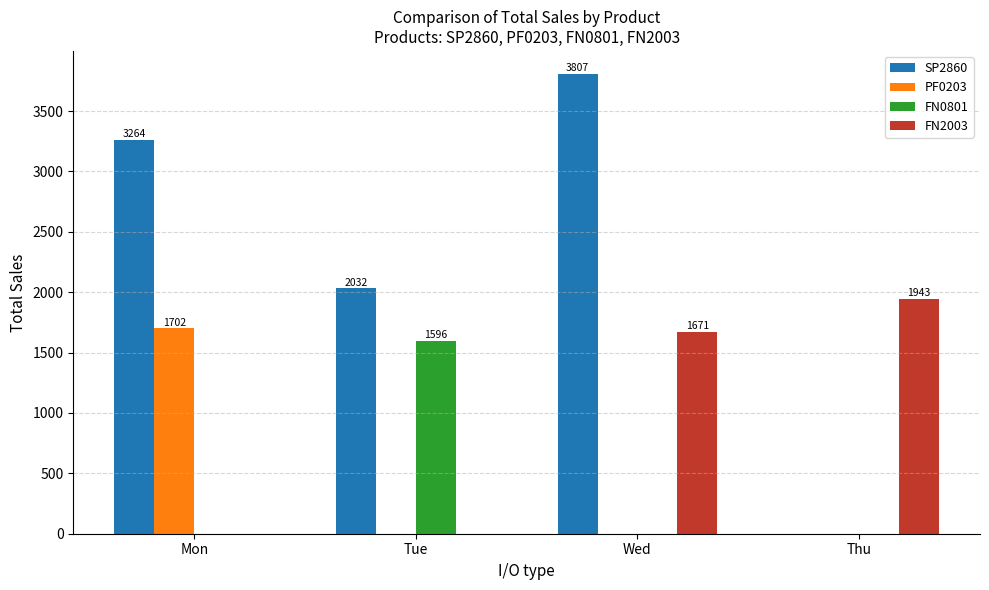

Which series changed the most between Mon and Thu?

SP2860